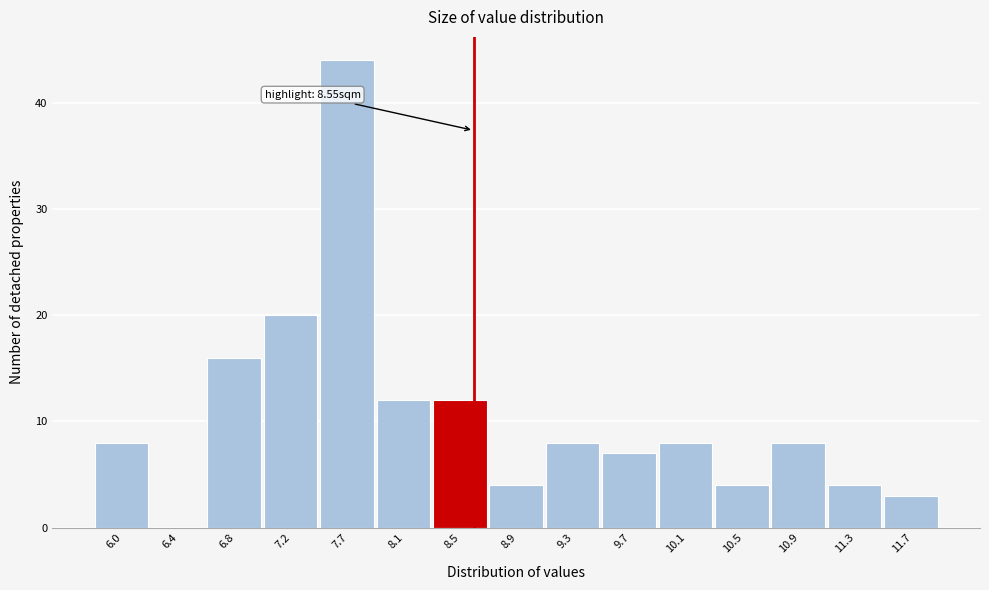

Over which range of the x-axis is the bar tallest?

7.45 to 7.85